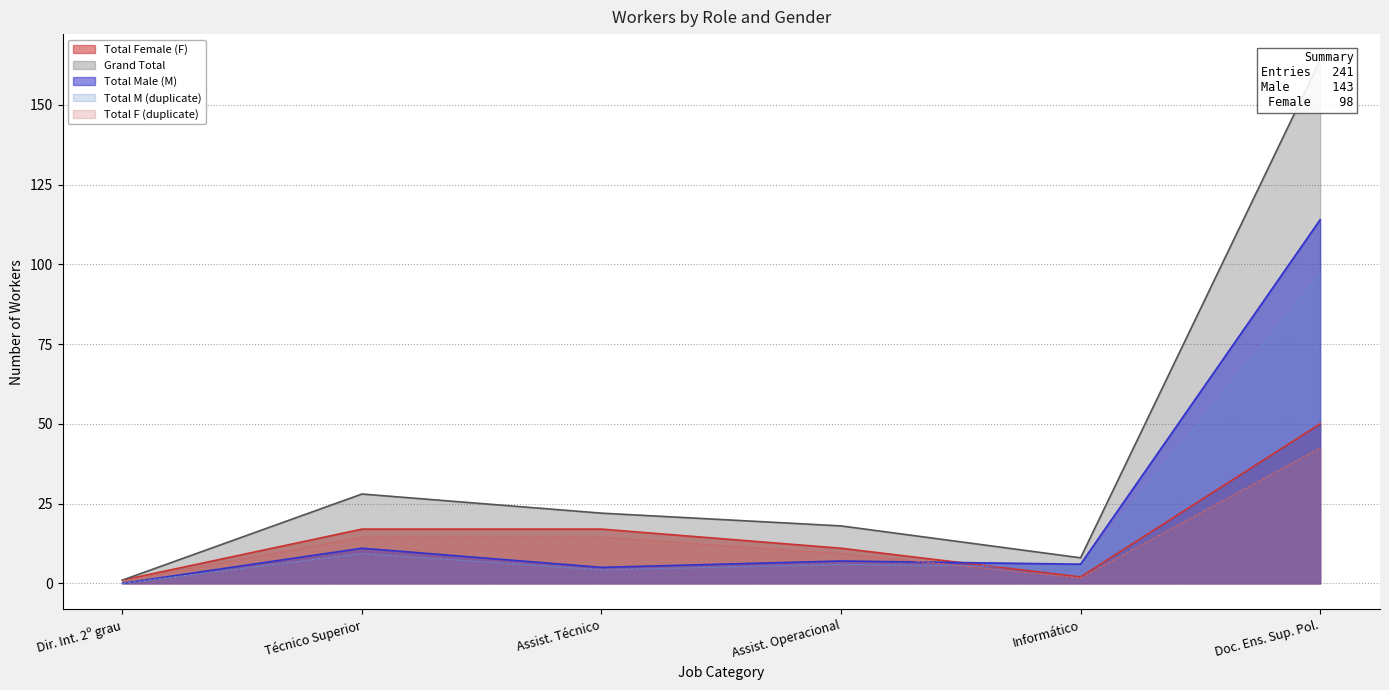

True or false: Total M (duplicate) and Total Female (F) cross at least once.

True